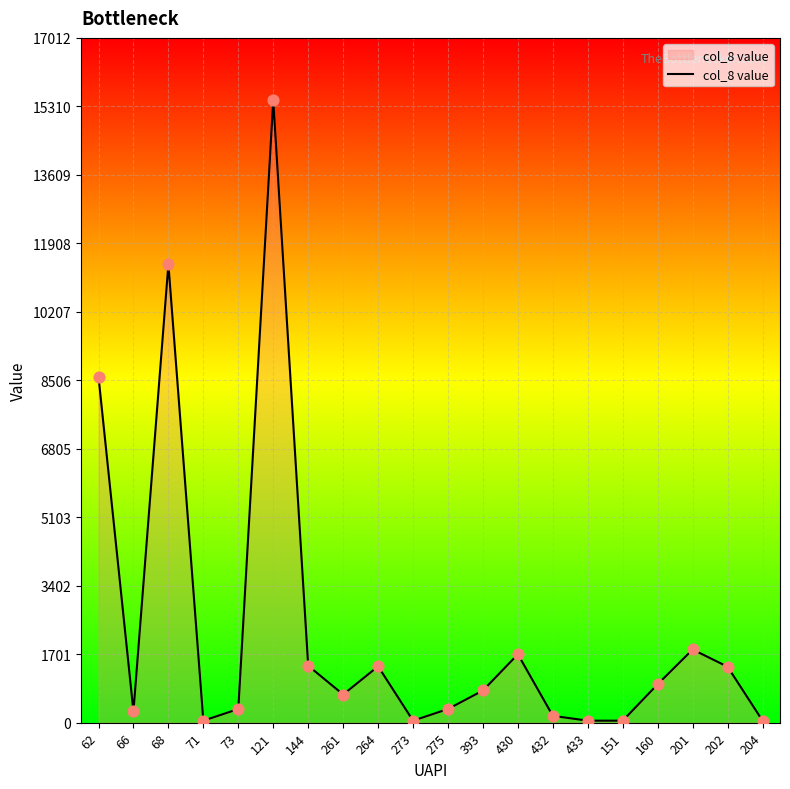

What is the change in value from 62 to 144?

-7179.0